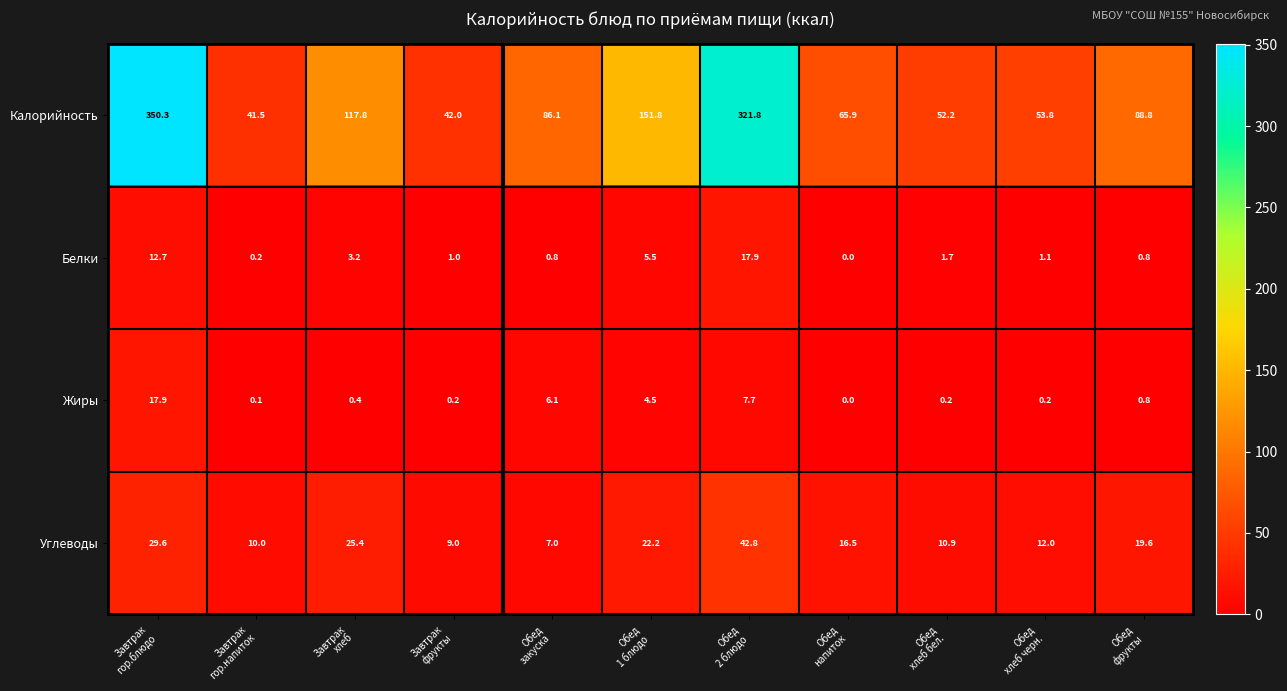

At which category does the chart reach its minimum across all series?

Обед
напиток